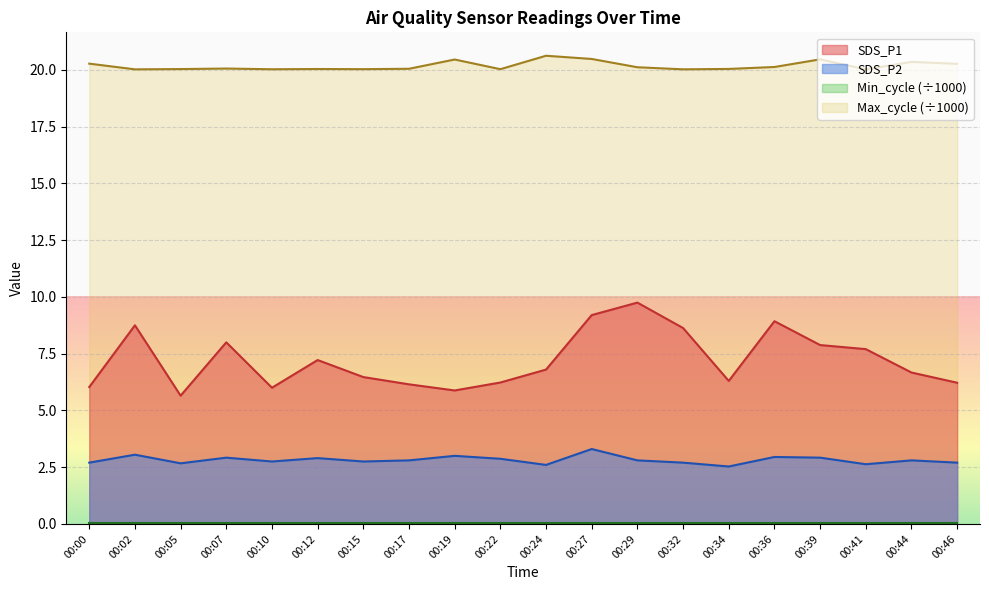

Reading left to right, extract all data points from this chart.

SDS_P1: 6.0	8.8	5.7	8.0	6.0	7.2	6.5	6.2	5.9	6.2	6.8	9.2	9.8	8.6	6.3	8.9	7.9	7.7	6.7	6.2
SDS_P2: 2.7	3.0	2.7	2.9	2.8	2.9	2.8	2.8	3.0	2.9	2.6	3.3	2.8	2.7	2.5	3.0	2.9	2.6	2.8	2.7
Max_cycle: 20.3	20.0	20.0	20.1	20.0	20.0	20.0	20.1	20.5	20.0	20.6	20.5	20.1	20.0	20.0	20.1	20.5	20.0	20.4	20.3